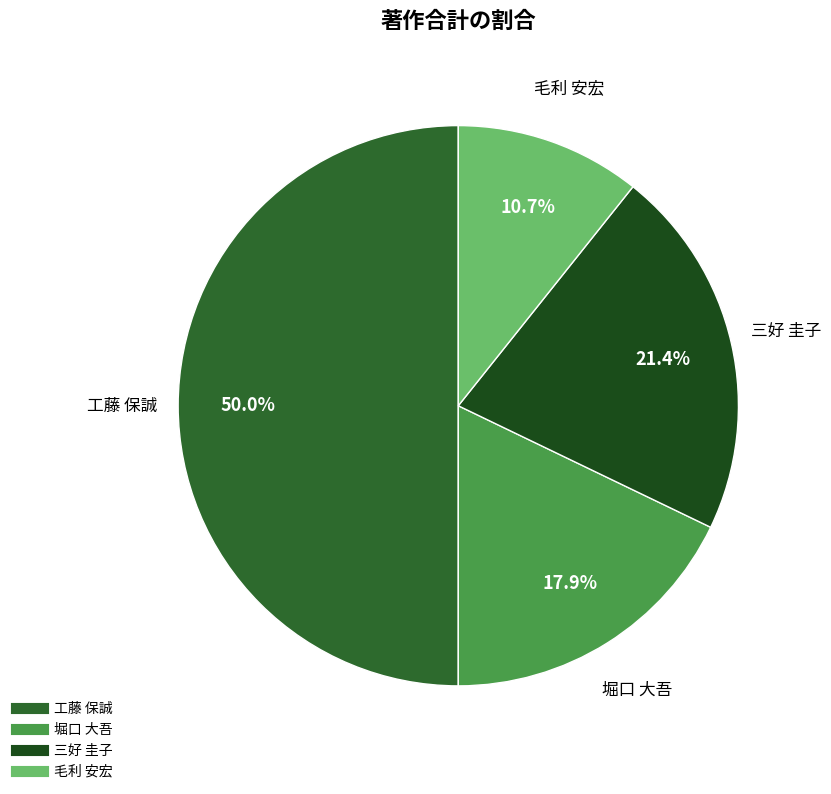

Count the number of slices in the pie.

4